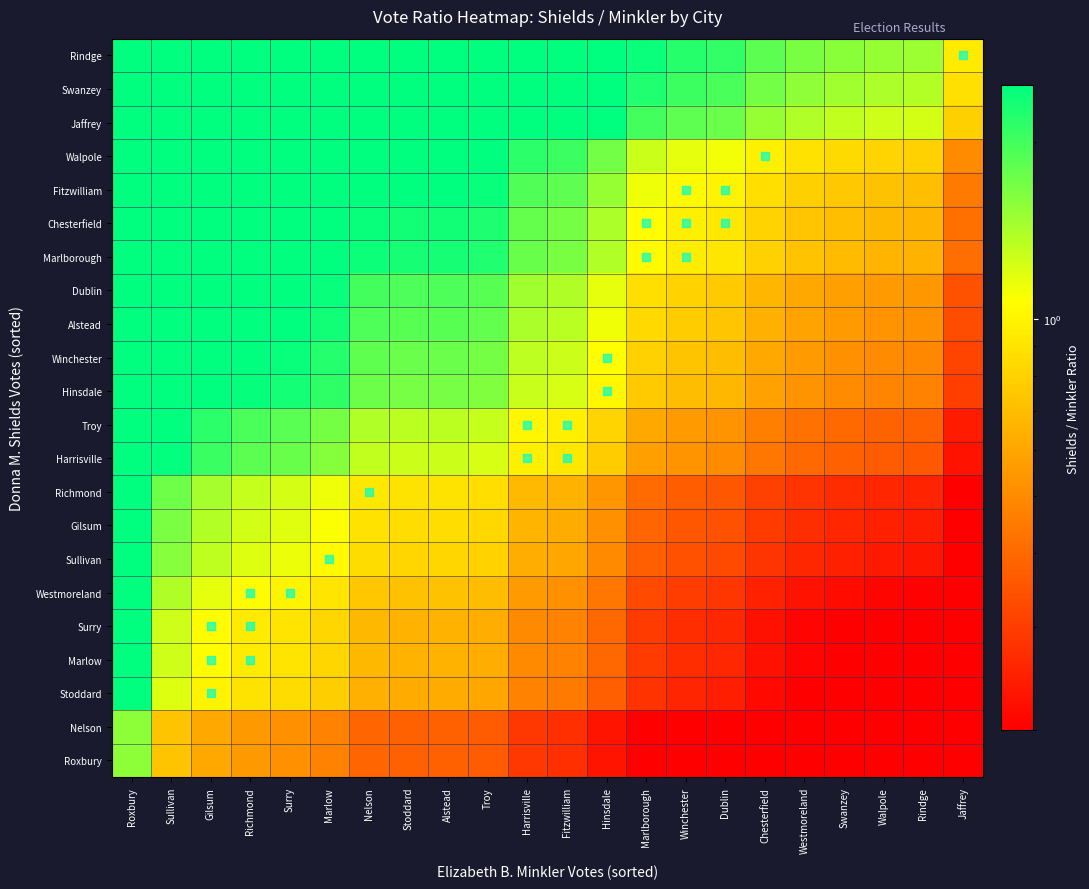

Reading right to left, list all the values displayed in this chart.

Roxbury: Jaffrey=0.1	Rindge=0.1	Walpole=0.1	Swanzey=0.1	Westmoreland=0.1	Chesterfield=0.1	Dublin=0.2	Winchester=0.2	Marlborough=0.2	Hinsdale=0.2	Fitzwilliam=0.3	Harrisville=0.3	Troy=0.4	Alstead=0.4	Stoddard=0.4	Nelson=0.4	Marlow=0.5	Surry=0.5	Richmond=0.5	Gilsum=0.6	Sullivan=0.7	Roxbury=1.6
Nelson: Jaffrey=0.1	Rindge=0.1	Walpole=0.1	Swanzey=0.1	Westmoreland=0.1	Chesterfield=0.1	Dublin=0.2	Winchester=0.2	Marlborough=0.2	Hinsdale=0.2	Fitzwilliam=0.3	Harrisville=0.3	Troy=0.4	Alstead=0.4	Stoddard=0.4	Nelson=0.4	Marlow=0.5	Surry=0.5	Richmond=0.5	Gilsum=0.6	Sullivan=0.7	Roxbury=1.6
Stoddard: Jaffrey=0.1	Rindge=0.2	Walpole=0.2	Swanzey=0.2	Westmoreland=0.2	Chesterfield=0.2	Dublin=0.2	Winchester=0.3	Marlborough=0.3	Hinsdale=0.4	Fitzwilliam=0.4	Harrisville=0.5	Troy=0.6	Alstead=0.6	Stoddard=0.6	Nelson=0.6	Marlow=0.8	Surry=0.9	Richmond=0.9	Gilsum=1.0	Sullivan=1.2	Roxbury=2.6
Marlow: Jaffrey=0.1	Rindge=0.2	Walpole=0.2	Swanzey=0.2	Westmoreland=0.2	Chesterfield=0.2	Dublin=0.3	Winchester=0.3	Marlborough=0.3	Hinsdale=0.4	Fitzwilliam=0.5	Harrisville=0.5	Troy=0.6	Alstead=0.7	Stoddard=0.7	Nelson=0.7	Marlow=0.8	Surry=0.9	Richmond=0.9	Gilsum=1.1	Sullivan=1.3	Roxbury=2.7
Surry: Jaffrey=0.1	Rindge=0.2	Walpole=0.2	Swanzey=0.2	Westmoreland=0.2	Chesterfield=0.2	Dublin=0.3	Winchester=0.3	Marlborough=0.3	Hinsdale=0.4	Fitzwilliam=0.5	Harrisville=0.5	Troy=0.6	Alstead=0.7	Stoddard=0.7	Nelson=0.7	Marlow=0.8	Surry=0.9	Richmond=0.9	Gilsum=1.1	Sullivan=1.3	Roxbury=2.7
Westmoreland: Jaffrey=0.1	Rindge=0.2	Walpole=0.2	Swanzey=0.2	Westmoreland=0.2	Chesterfield=0.2	Dublin=0.3	Winchester=0.3	Marlborough=0.3	Hinsdale=0.4	Fitzwilliam=0.5	Harrisville=0.6	Troy=0.7	Alstead=0.7	Stoddard=0.7	Nelson=0.7	Marlow=0.9	Surry=1.0	Richmond=1.0	Gilsum=1.2	Sullivan=1.4	Roxbury=3.0
Sullivan: Jaffrey=0.1	Rindge=0.2	Walpole=0.2	Swanzey=0.2	Westmoreland=0.3	Chesterfield=0.3	Dublin=0.3	Winchester=0.3	Marlborough=0.4	Hinsdale=0.5	Fitzwilliam=0.6	Harrisville=0.6	Troy=0.8	Alstead=0.8	Stoddard=0.8	Nelson=0.9	Marlow=1.0	Surry=1.1	Richmond=1.2	Gilsum=1.3	Sullivan=1.6	Roxbury=3.4
Gilsum: Jaffrey=0.2	Rindge=0.2	Walpole=0.2	Swanzey=0.3	Westmoreland=0.3	Chesterfield=0.3	Dublin=0.3	Winchester=0.4	Marlborough=0.4	Hinsdale=0.5	Fitzwilliam=0.6	Harrisville=0.7	Troy=0.8	Alstead=0.9	Stoddard=0.9	Nelson=0.9	Marlow=1.1	Surry=1.2	Richmond=1.2	Gilsum=1.4	Sullivan=1.7	Roxbury=3.6
Richmond: Jaffrey=0.2	Rindge=0.3	Walpole=0.3	Swanzey=0.3	Westmoreland=0.3	Chesterfield=0.3	Dublin=0.4	Winchester=0.4	Marlborough=0.4	Hinsdale=0.5	Fitzwilliam=0.6	Harrisville=0.7	Troy=0.9	Alstead=0.9	Stoddard=0.9	Nelson=0.9	Marlow=1.1	Surry=1.2	Richmond=1.3	Gilsum=1.4	Sullivan=1.7	Roxbury=3.7
Harrisville: Jaffrey=0.2	Rindge=0.4	Walpole=0.4	Swanzey=0.4	Westmoreland=0.4	Chesterfield=0.4	Dublin=0.5	Winchester=0.5	Marlborough=0.6	Hinsdale=0.8	Fitzwilliam=0.9	Harrisville=1.0	Troy=1.2	Alstead=1.3	Stoddard=1.3	Nelson=1.3	Marlow=1.6	Surry=1.8	Richmond=1.8	Gilsum=2.1	Sullivan=2.5	Roxbury=5.3
Troy: Jaffrey=0.2	Rindge=0.4	Walpole=0.4	Swanzey=0.4	Westmoreland=0.4	Chesterfield=0.5	Dublin=0.5	Winchester=0.6	Marlborough=0.6	Hinsdale=0.8	Fitzwilliam=1.0	Harrisville=1.0	Troy=1.3	Alstead=1.3	Stoddard=1.3	Nelson=1.4	Marlow=1.7	Surry=1.9	Richmond=1.9	Gilsum=2.2	Sullivan=2.6	Roxbury=5.6
Hinsdale: Jaffrey=0.3	Rindge=0.5	Walpole=0.5	Swanzey=0.5	Westmoreland=0.5	Chesterfield=0.6	Dublin=0.7	Winchester=0.7	Marlborough=0.8	Hinsdale=1.0	Fitzwilliam=1.2	Harrisville=1.3	Troy=1.6	Alstead=1.7	Stoddard=1.7	Nelson=1.7	Marlow=2.1	Surry=2.3	Richmond=2.4	Gilsum=2.7	Sullivan=3.3	Roxbury=7.0
Winchester: Jaffrey=0.3	Rindge=0.5	Walpole=0.5	Swanzey=0.5	Westmoreland=0.6	Chesterfield=0.6	Dublin=0.7	Winchester=0.7	Marlborough=0.8	Hinsdale=1.1	Fitzwilliam=1.3	Harrisville=1.3	Troy=1.7	Alstead=1.8	Stoddard=1.8	Nelson=1.8	Marlow=2.2	Surry=2.4	Richmond=2.5	Gilsum=2.8	Sullivan=3.4	Roxbury=7.3
Alstead: Jaffrey=0.3	Rindge=0.5	Walpole=0.5	Swanzey=0.6	Westmoreland=0.6	Chesterfield=0.6	Dublin=0.7	Winchester=0.8	Marlborough=0.8	Hinsdale=1.1	Fitzwilliam=1.3	Harrisville=1.4	Troy=1.8	Alstead=1.9	Stoddard=1.9	Nelson=1.9	Marlow=2.3	Surry=2.6	Richmond=2.7	Gilsum=3.0	Sullivan=3.6	Roxbury=7.7
Dublin: Jaffrey=0.3	Rindge=0.5	Walpole=0.6	Swanzey=0.6	Westmoreland=0.6	Chesterfield=0.7	Dublin=0.8	Winchester=0.8	Marlborough=0.9	Hinsdale=1.2	Fitzwilliam=1.4	Harrisville=1.5	Troy=1.9	Alstead=1.9	Stoddard=1.9	Nelson=2.0	Marlow=2.4	Surry=2.7	Richmond=2.8	Gilsum=3.1	Sullivan=3.7	Roxbury=8.0
Marlborough: Jaffrey=0.4	Rindge=0.7	Walpole=0.7	Swanzey=0.7	Westmoreland=0.7	Chesterfield=0.8	Dublin=0.9	Winchester=1.0	Marlborough=1.0	Hinsdale=1.4	Fitzwilliam=1.7	Harrisville=1.8	Troy=2.2	Alstead=2.3	Stoddard=2.3	Nelson=2.4	Marlow=2.9	Surry=3.2	Richmond=3.3	Gilsum=3.7	Sullivan=4.5	Roxbury=9.6
Chesterfield: Jaffrey=0.4	Rindge=0.7	Walpole=0.7	Swanzey=0.7	Westmoreland=0.7	Chesterfield=0.8	Dublin=0.9	Winchester=1.0	Marlborough=1.1	Hinsdale=1.4	Fitzwilliam=1.7	Harrisville=1.8	Troy=2.3	Alstead=2.3	Stoddard=2.3	Nelson=2.4	Marlow=3.0	Surry=3.2	Richmond=3.4	Gilsum=3.8	Sullivan=4.5	Roxbury=9.7
Fitzwilliam: Jaffrey=0.5	Rindge=0.7	Walpole=0.7	Swanzey=0.8	Westmoreland=0.8	Chesterfield=0.9	Dublin=1.0	Winchester=1.0	Marlborough=1.1	Hinsdale=1.5	Fitzwilliam=1.8	Harrisville=1.9	Troy=2.4	Alstead=2.5	Stoddard=2.5	Nelson=2.6	Marlow=3.2	Surry=3.5	Richmond=3.6	Gilsum=4.1	Sullivan=4.9	Roxbury=10.4
Walpole: Jaffrey=0.5	Rindge=0.8	Walpole=0.8	Swanzey=0.8	Westmoreland=0.9	Chesterfield=1.0	Dublin=1.1	Winchester=1.2	Marlborough=1.3	Hinsdale=1.7	Fitzwilliam=2.0	Harrisville=2.2	Troy=2.7	Alstead=2.8	Stoddard=2.8	Nelson=2.9	Marlow=3.6	Surry=3.9	Richmond=4.1	Gilsum=4.6	Sullivan=5.5	Roxbury=11.7
Jaffrey: Jaffrey=0.8	Rindge=1.2	Walpole=1.3	Swanzey=1.3	Westmoreland=1.4	Chesterfield=1.5	Dublin=1.8	Winchester=1.8	Marlborough=2.0	Hinsdale=2.7	Fitzwilliam=3.2	Harrisville=3.4	Troy=4.3	Alstead=4.4	Stoddard=4.4	Nelson=4.6	Marlow=5.6	Surry=6.1	Richmond=6.4	Gilsum=7.1	Sullivan=8.5	Roxbury=18.3
Swanzey: Jaffrey=0.9	Rindge=1.4	Walpole=1.4	Swanzey=1.5	Westmoreland=1.6	Chesterfield=1.7	Dublin=2.0	Winchester=2.0	Marlborough=2.2	Hinsdale=3.0	Fitzwilliam=3.6	Harrisville=3.8	Troy=4.8	Alstead=4.9	Stoddard=4.9	Nelson=5.1	Marlow=6.2	Surry=6.8	Richmond=7.1	Gilsum=7.9	Sullivan=9.5	Roxbury=20.4
Rindge: Jaffrey=1.0	Rindge=1.5	Walpole=1.5	Swanzey=1.6	Westmoreland=1.7	Chesterfield=1.8	Dublin=2.1	Winchester=2.2	Marlborough=2.4	Hinsdale=3.2	Fitzwilliam=3.8	Harrisville=4.1	Troy=5.1	Alstead=5.3	Stoddard=5.3	Nelson=5.5	Marlow=6.7	Surry=7.3	Richmond=7.7	Gilsum=8.6	Sullivan=10.3	Roxbury=22.0